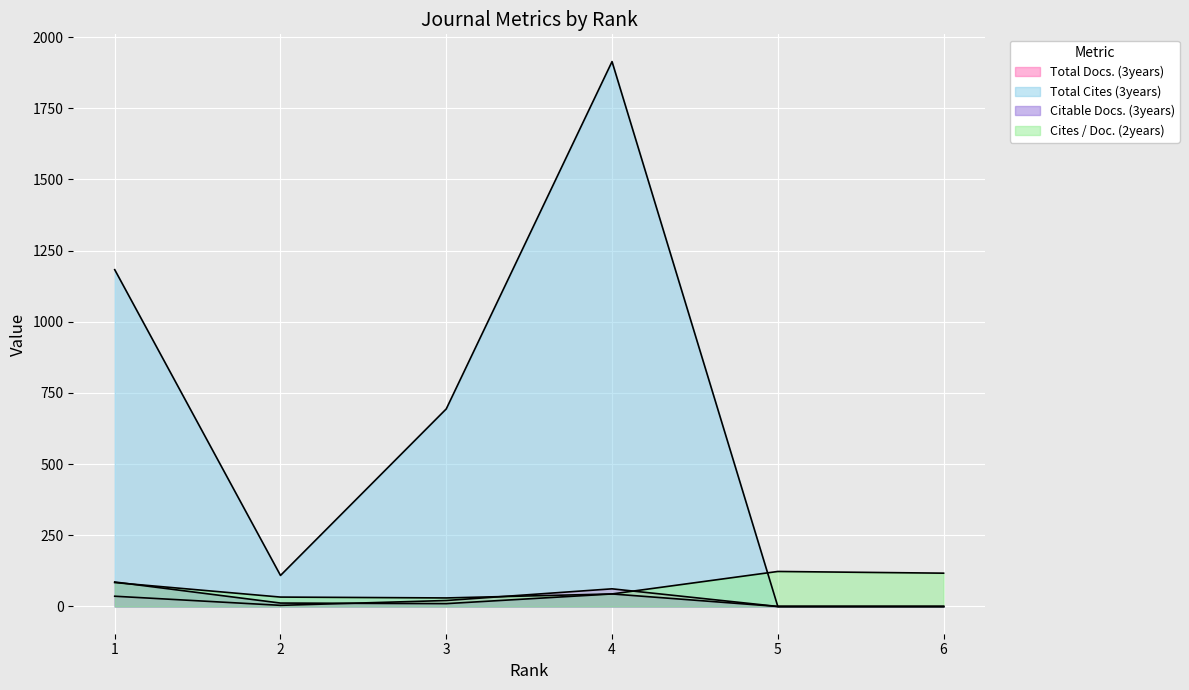

Which category has the highest value across all series?

4